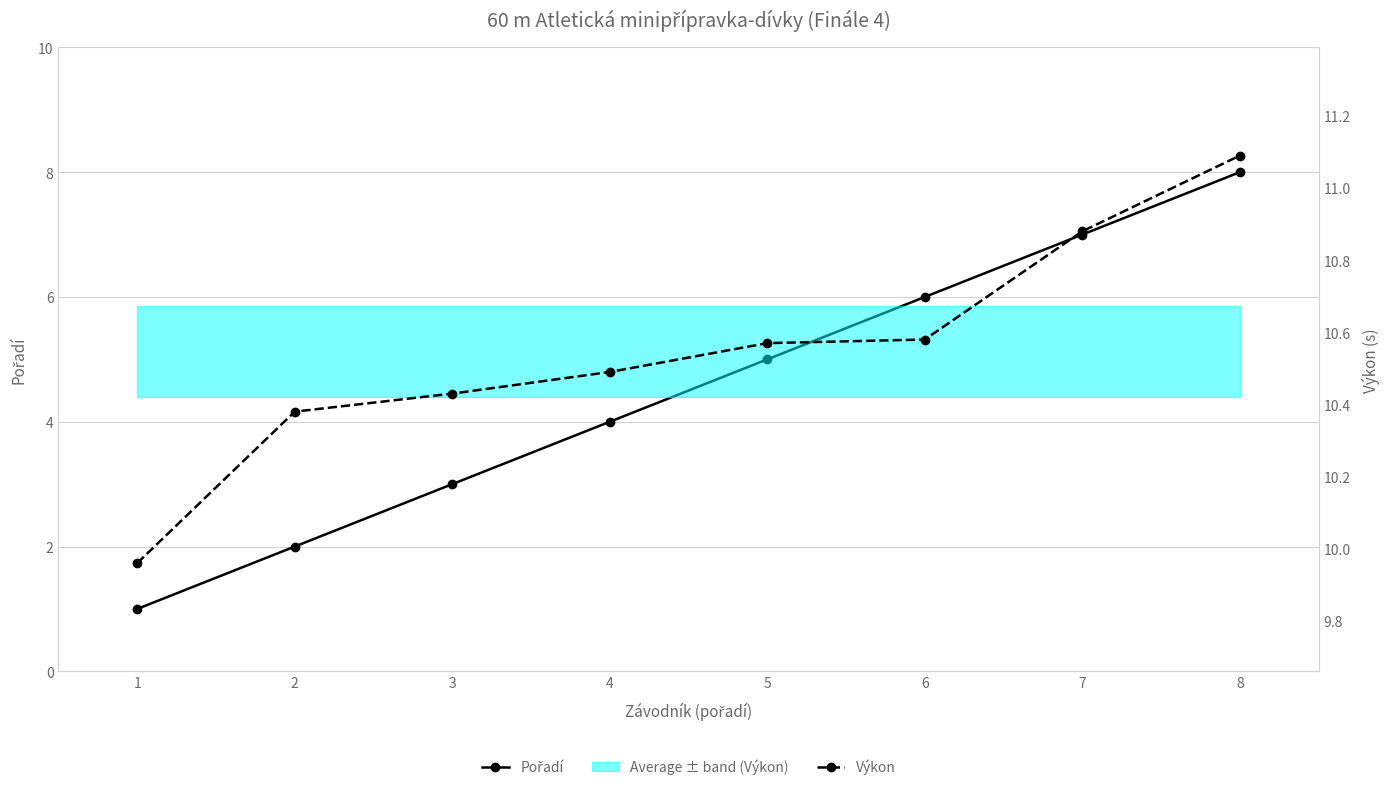

Reading left to right, what are all the values shown in this chart?

Pořadí: 1.0	2.0	3.0	4.0	5.0	6.0	7.0	8.0
Výkon: 10.0	10.4	10.4	10.5	10.6	10.6	10.9	11.1